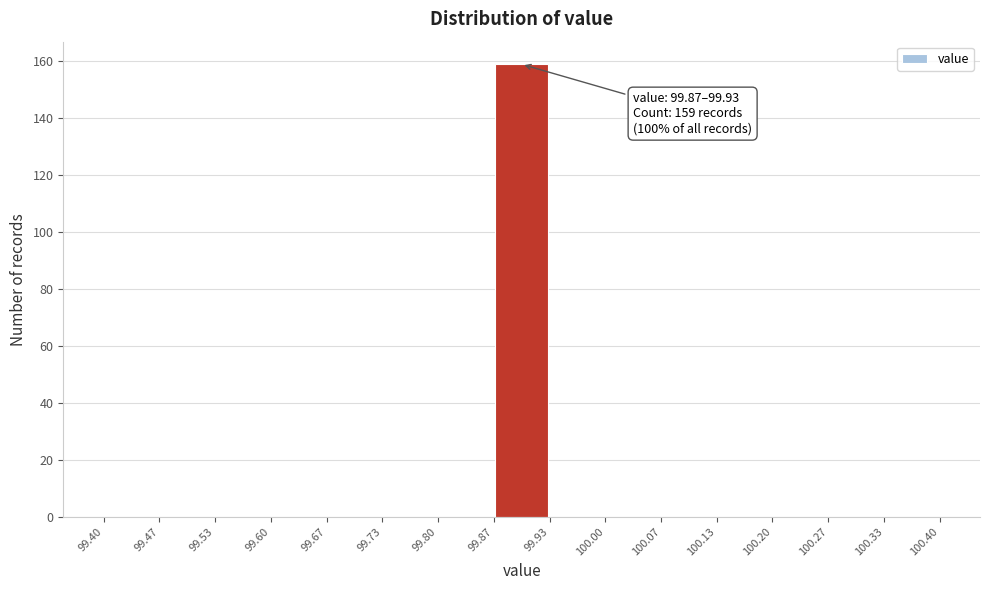

Over which range of the x-axis is the bar tallest?

99.87 to 99.93